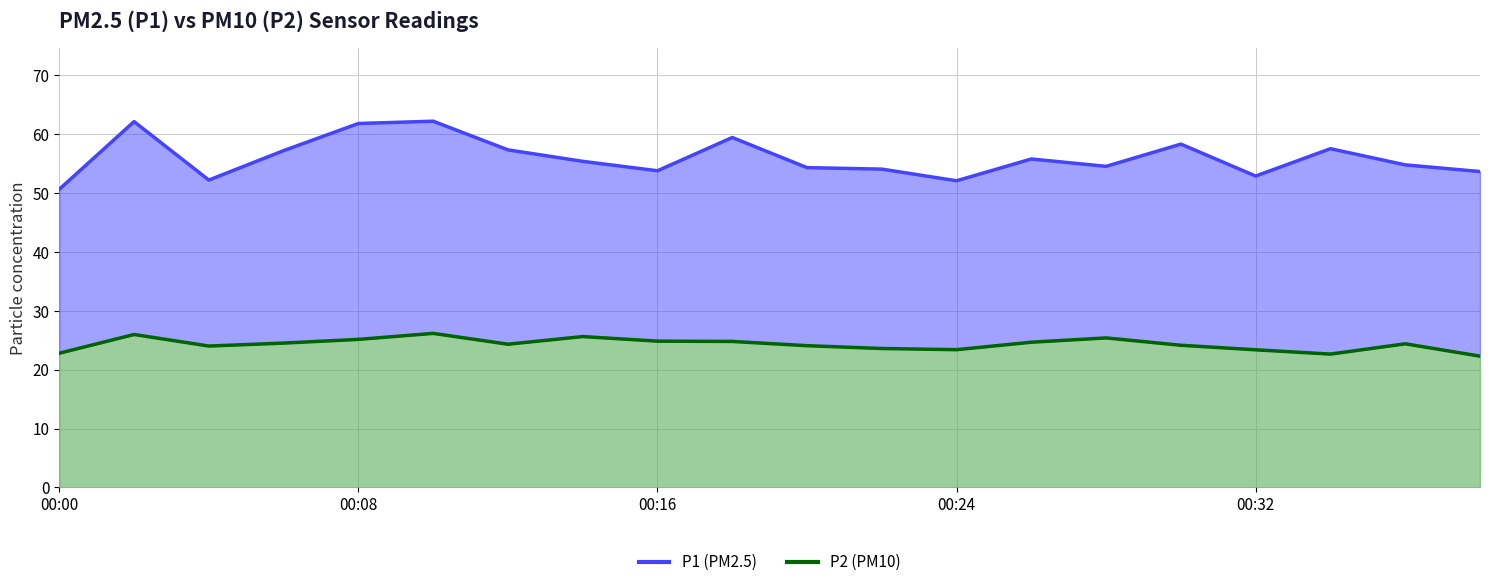

Rank the series at 00:08 from lowest to highest value.

P2, P1